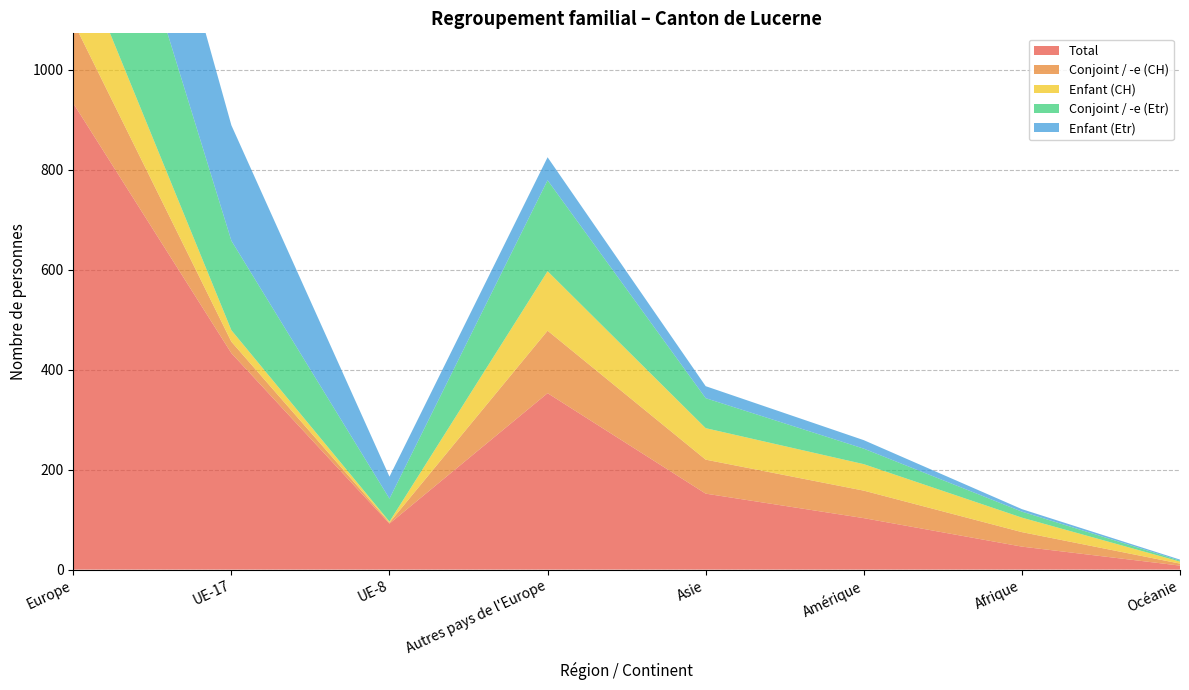

Reading left to right, transcribe all the data shown in this chart.

Total: Europe=933	UE-17=433	UE-8=92	Autres pays de l'Europe=353	Asie=152	Amérique=103	Afrique=46	Océanie=8
Conjoint / -e (CH): Europe=163	UE-17=23	UE-8=2	Autres pays de l'Europe=125	Asie=68	Amérique=55	Afrique=29	Océanie=4
Enfant (CH): Europe=157	UE-17=23	UE-8=2	Autres pays de l'Europe=119	Asie=63	Amérique=53	Afrique=29	Océanie=4
Conjoint / -e (Etr): Europe=432	UE-17=179	UE-8=46	Autres pays de l'Europe=182	Asie=60	Amérique=31	Afrique=12	Océanie=2
Enfant (Etr): Europe=338	UE-17=231	UE-8=44	Autres pays de l'Europe=46	Asie=24	Amérique=17	Afrique=5	Océanie=2